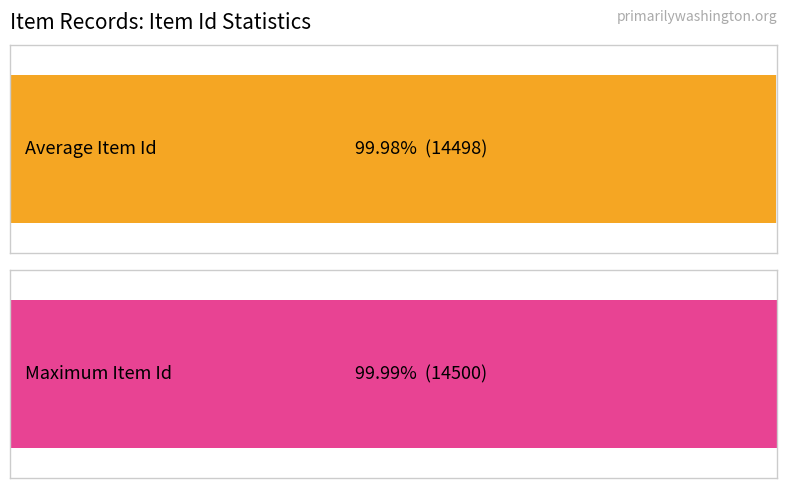

True or false: public has a value of 0 at 14497.

False